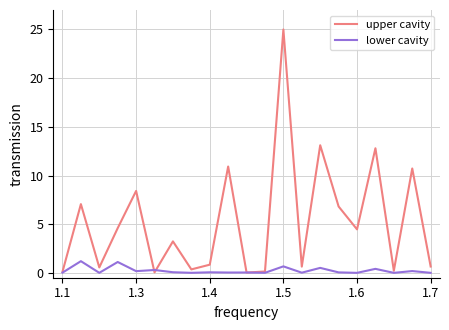

Rank the series by their maximum value, from highest to lowest.

upper cavity, lower cavity